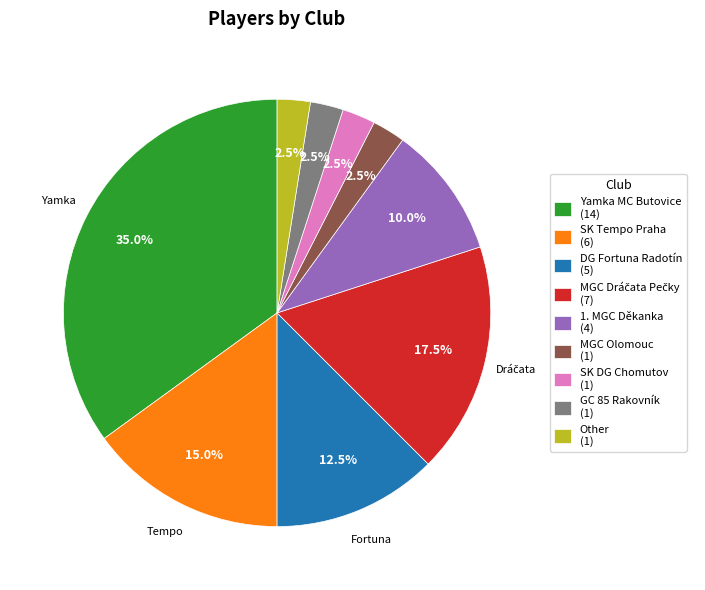

Do GC 85 Rakovník (1) and Other (1) together represent more than half of the pie?

No